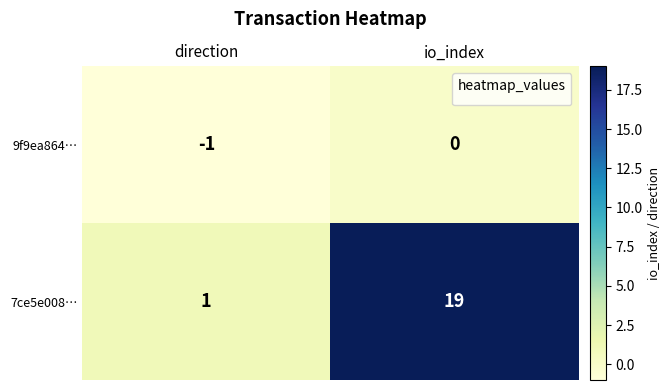

The value of 9f9ea864… at io_index is 0. True or false?

True